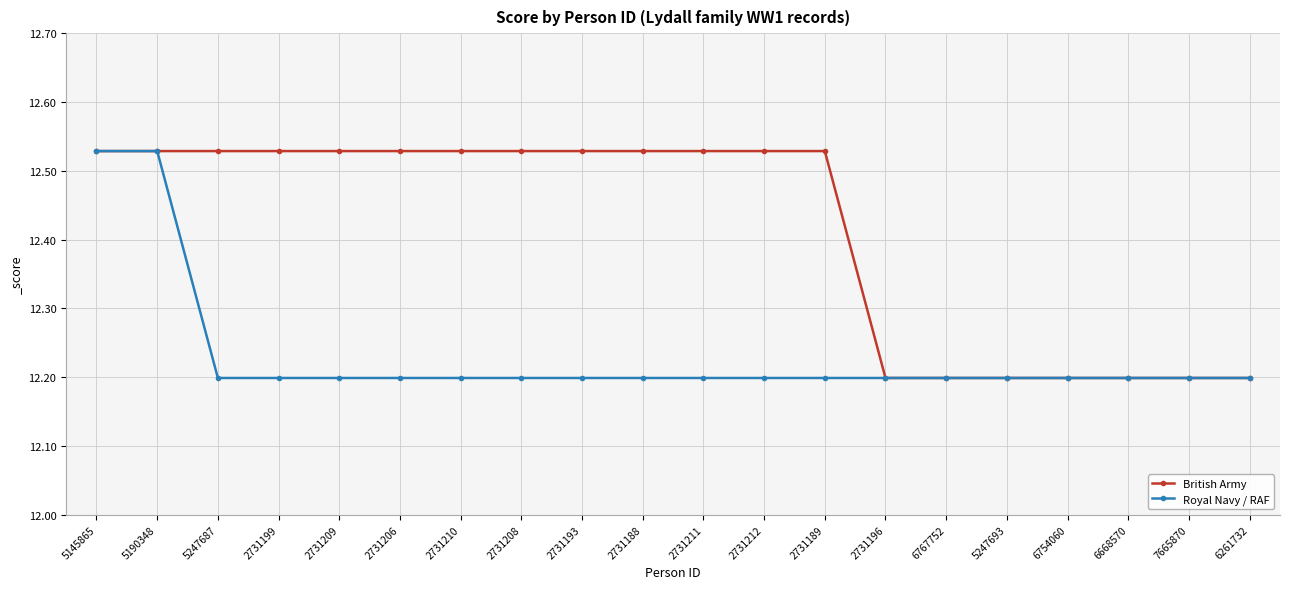

Rank the series at 2731193 from highest to lowest value.

British Army, Royal Navy / RAF